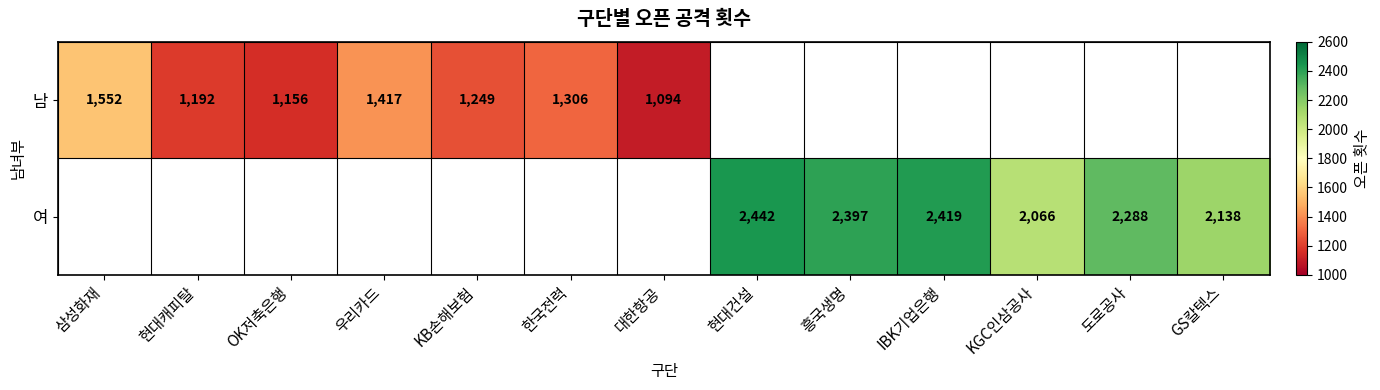

How many series are shown in this chart?

2